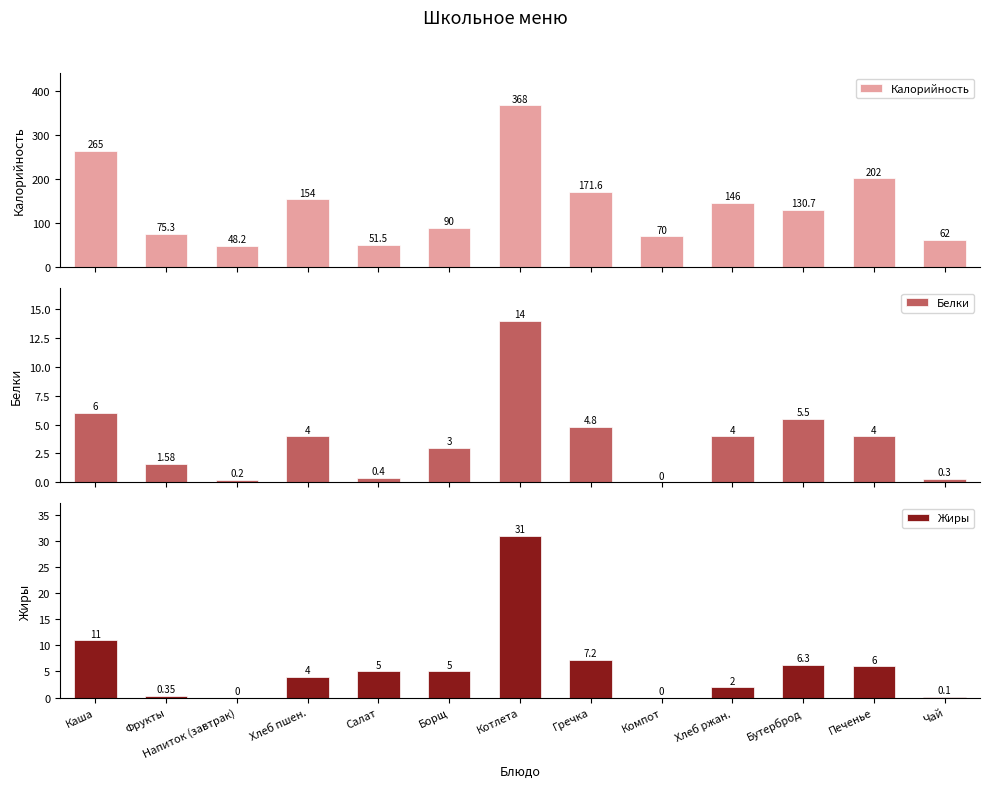

How many positive values does the Белки series have?

12